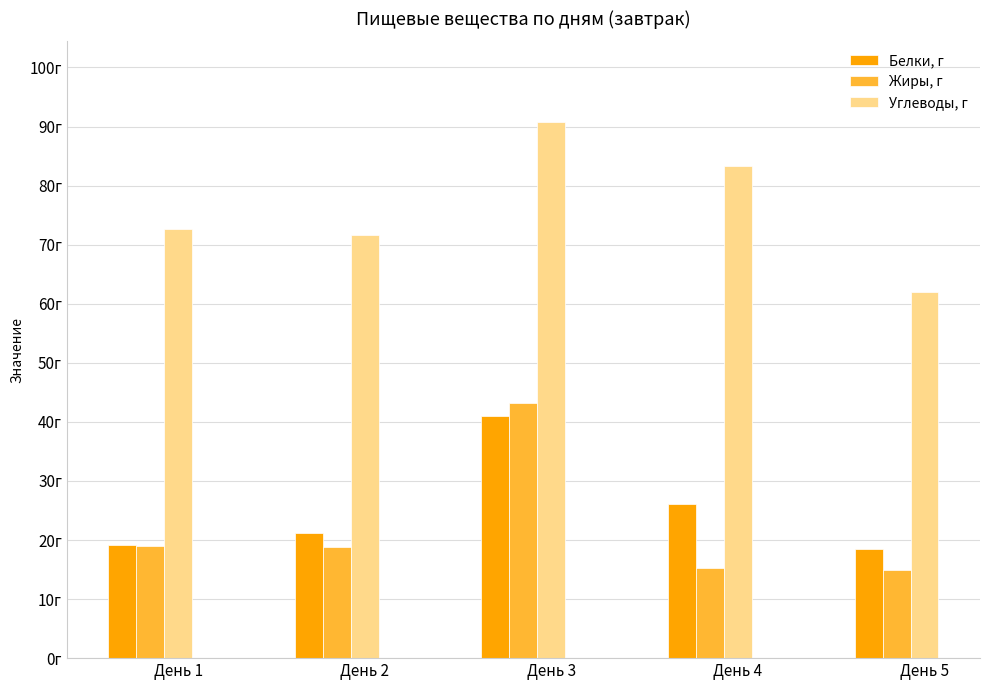

Reading left to right, extract all data points from this chart.

Белки, г: 19.1	21.1	41.0	26.1	18.5
Жиры, г: 19.0	18.9	43.2	15.2	14.9
Углеводы, г: 72.6	71.6	90.8	83.4	62.0